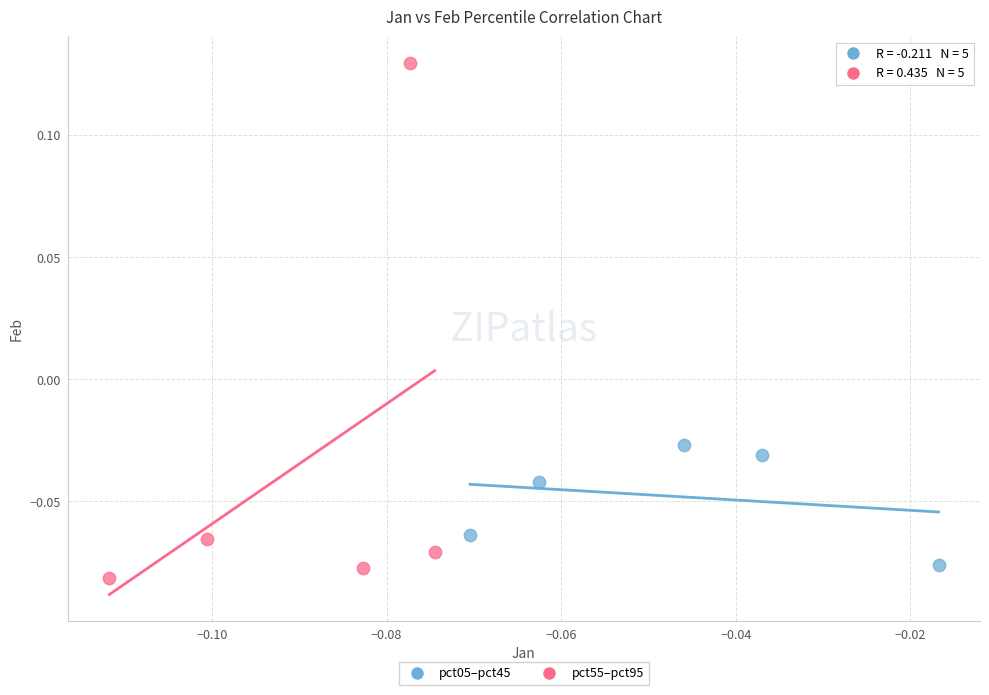

Which series reaches the maximum Y coordinate?

pct55–pct95